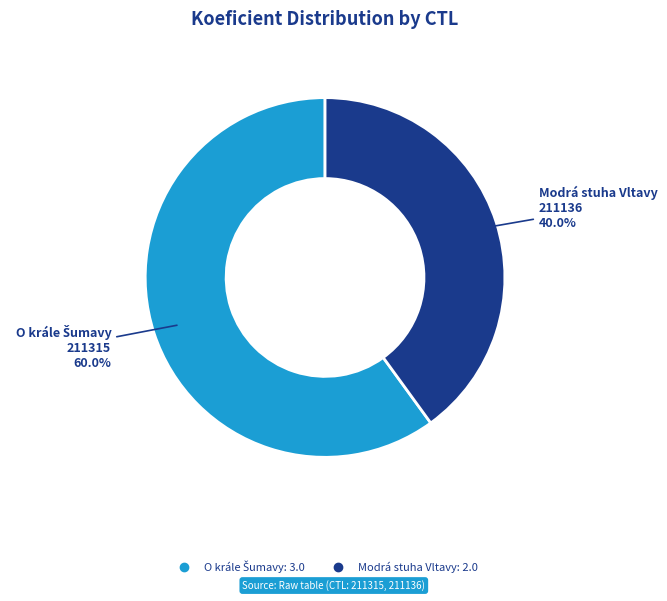

Is there any slice that represents more than half of the pie?

Yes